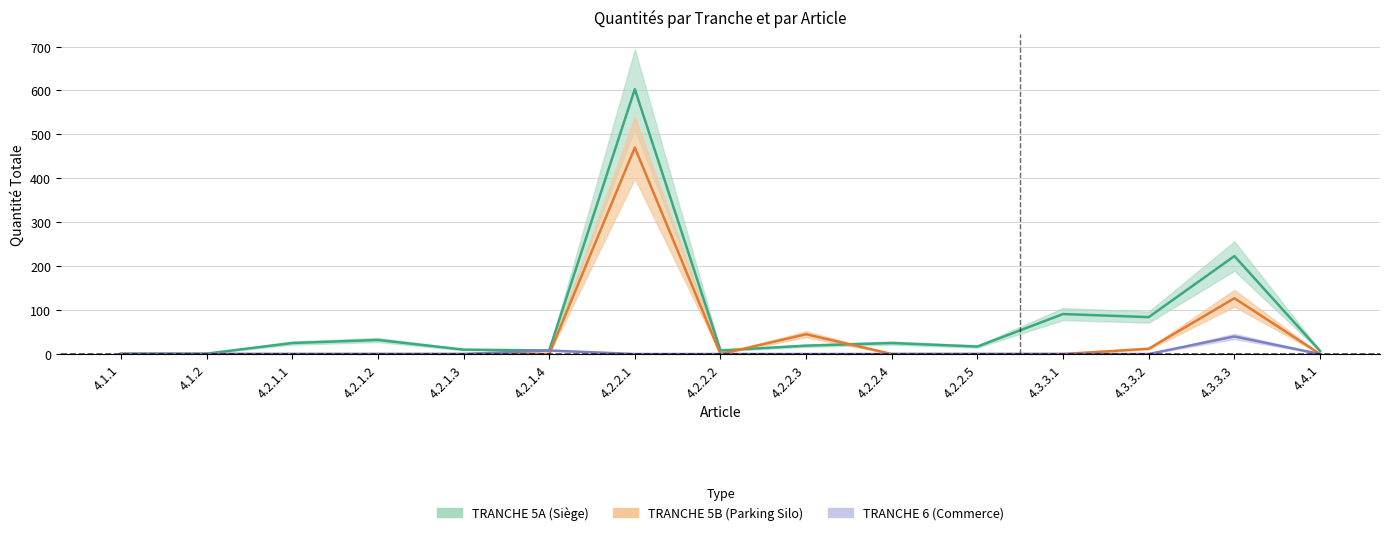

At which label does qt_6 reach its peak?

4.3.3.3